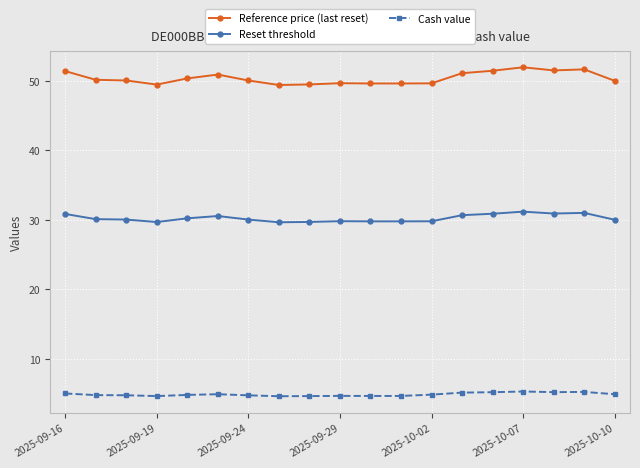

True or false: Reference price (last reset) and Reset threshold cross at least once.

False